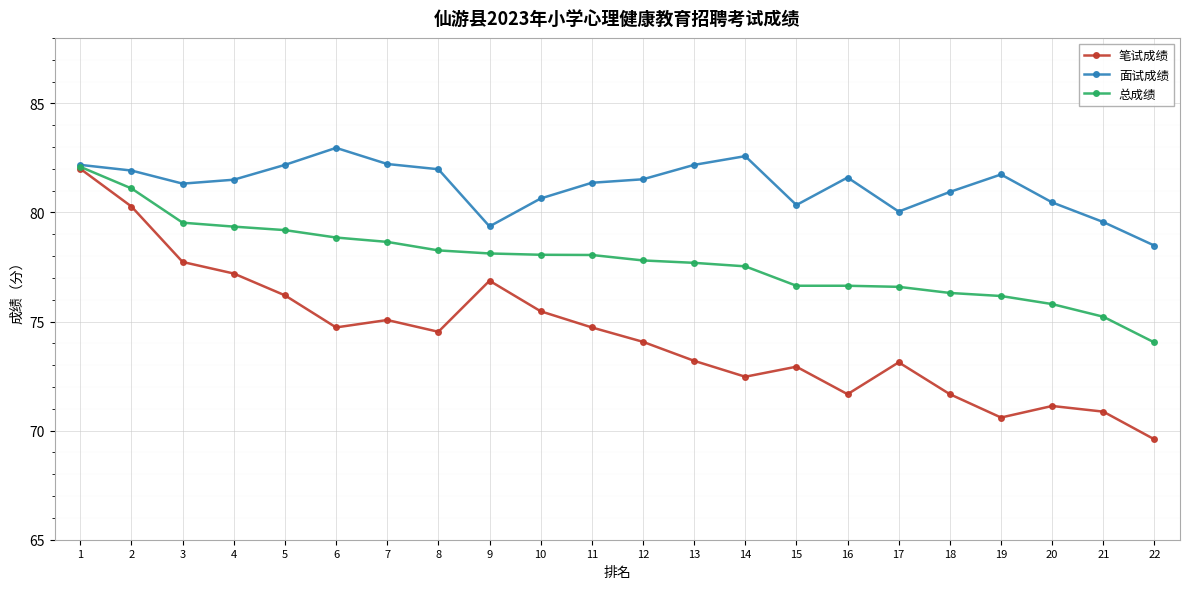

Is this an area chart (filled region under the line)?

No